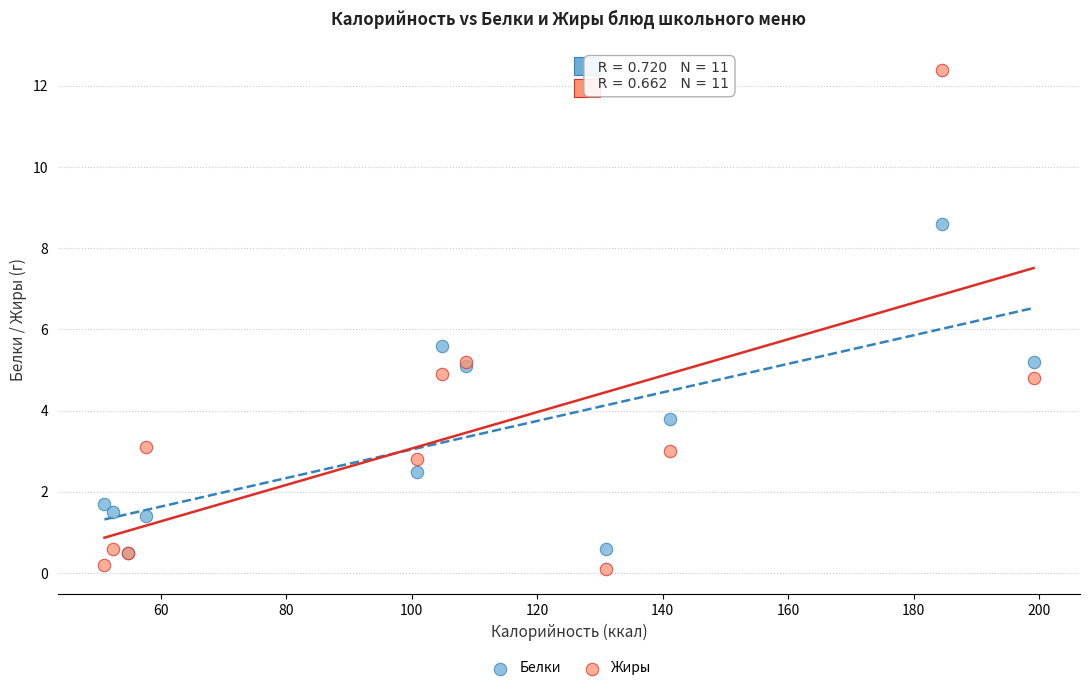

In the Белки series, what Y value is closest to 4?

3.8